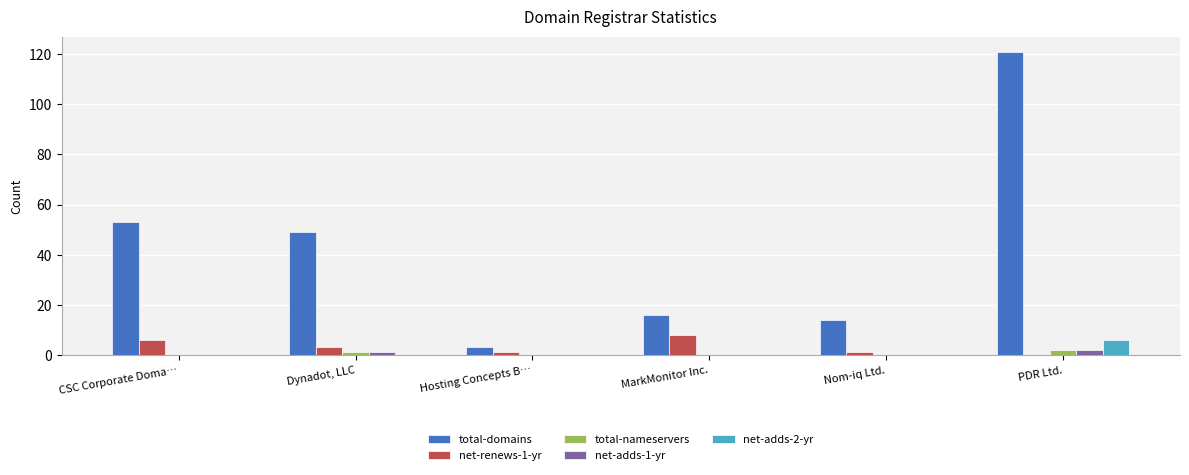

What is the sum of all net-adds-1-yr values?

3